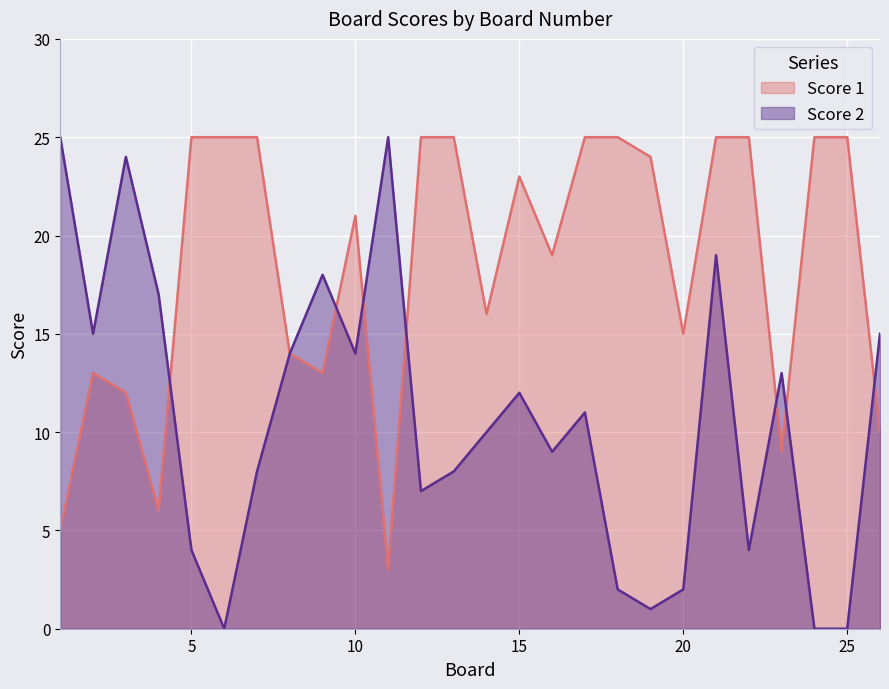

Reading right to left, what are all the values shown in this chart?

Score 1: 26=10	25=25	24=25	23=9	22=25	21=25	20=15	19=24	18=25	17=25	16=19	15=23	14=16	13=25	12=25	11=3	10=21	9=13	8=14	7=25	6=25	5=25	4=6	3=12	2=13	1=5
Score 2: 26=15	25=0	24=0	23=13	22=4	21=19	20=2	19=1	18=2	17=11	16=9	15=12	14=10	13=8	12=7	11=25	10=14	9=18	8=14	7=8	6=0	5=4	4=17	3=24	2=15	1=25